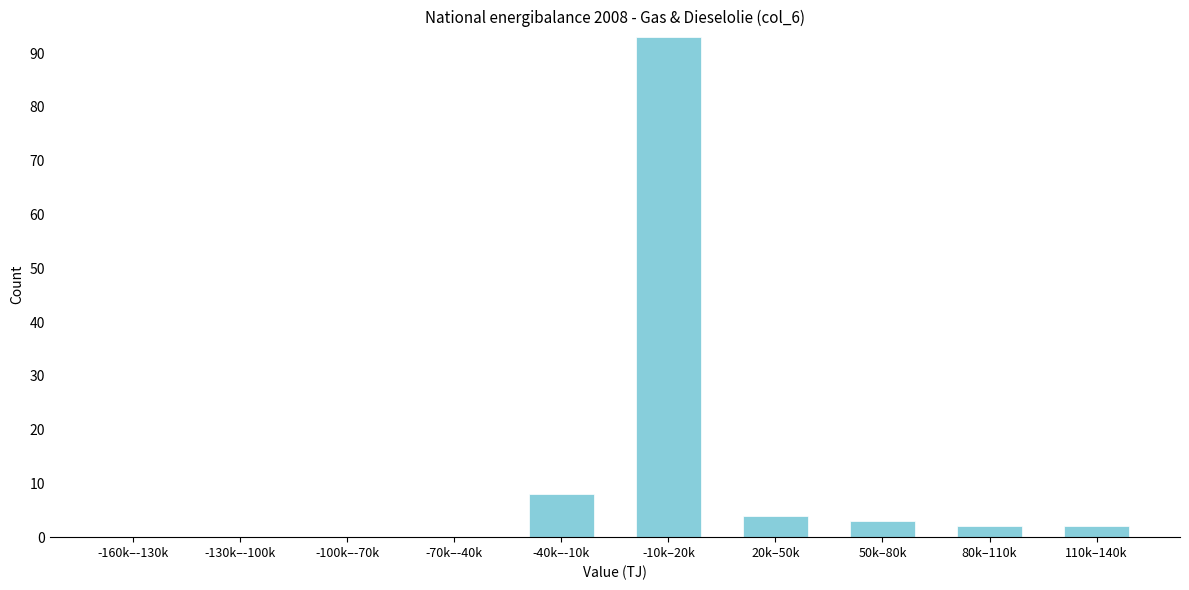

Reading left to right, transcribe all the data shown in this chart.

-160k–-130k=0	-130k–-100k=0	-100k–-70k=0	-70k–-40k=0	-40k–-10k=8	-10k–20k=93	20k–50k=4	50k–80k=3	80k–110k=2	110k–140k=2